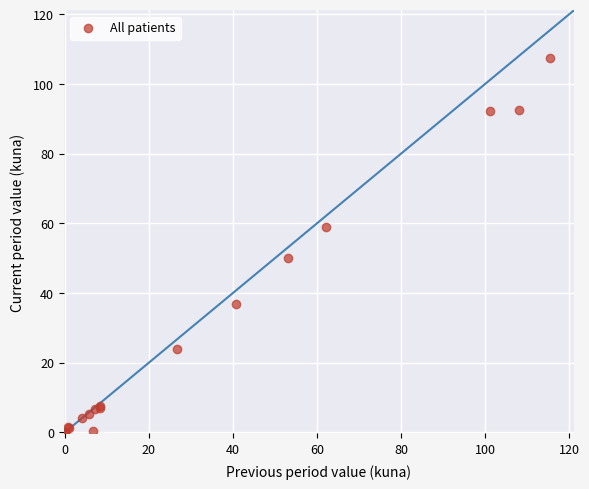

What Y value in the scatter plot is closest to 53?

50.2